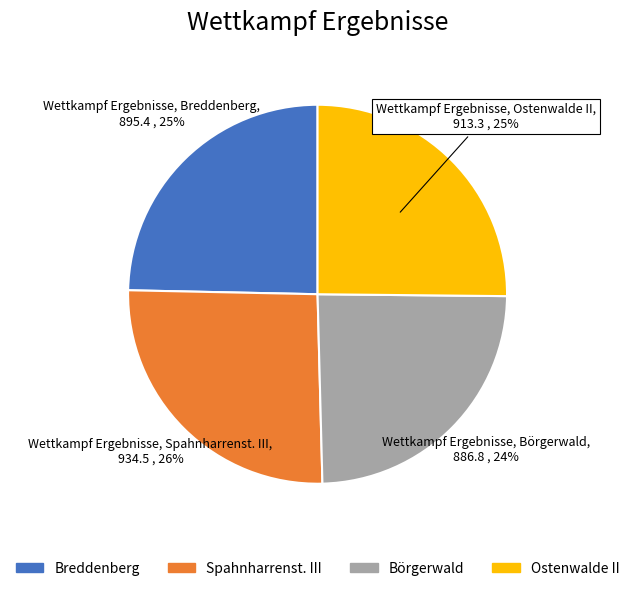

What percentage is the Börgerwald slice, to the nearest percent?

24%